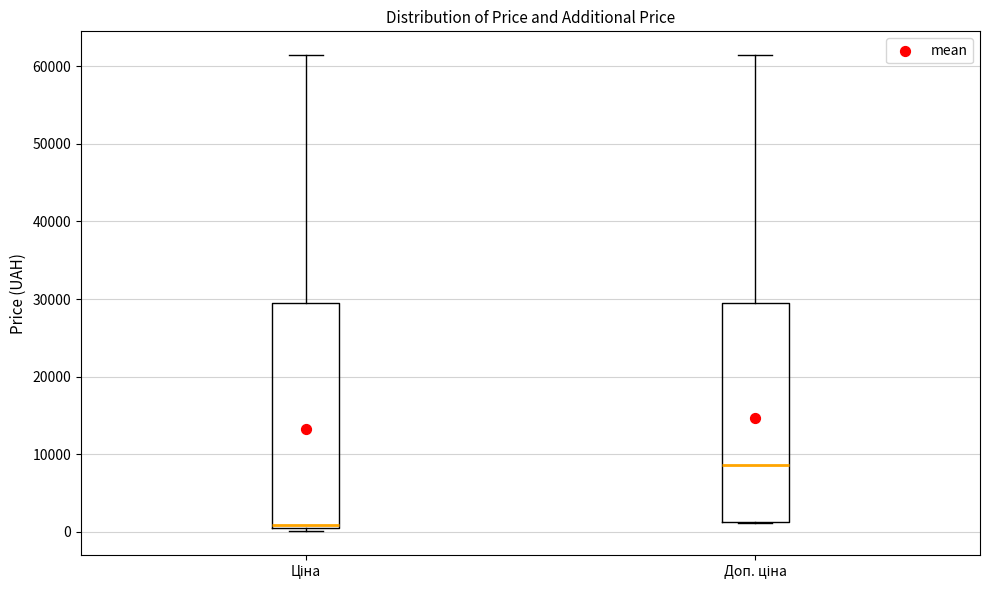

Where is the upper edge of the box for Доп. ціна on the y-axis? The values are not printed on the chart, so give them approximately, as read against the axis.

29000